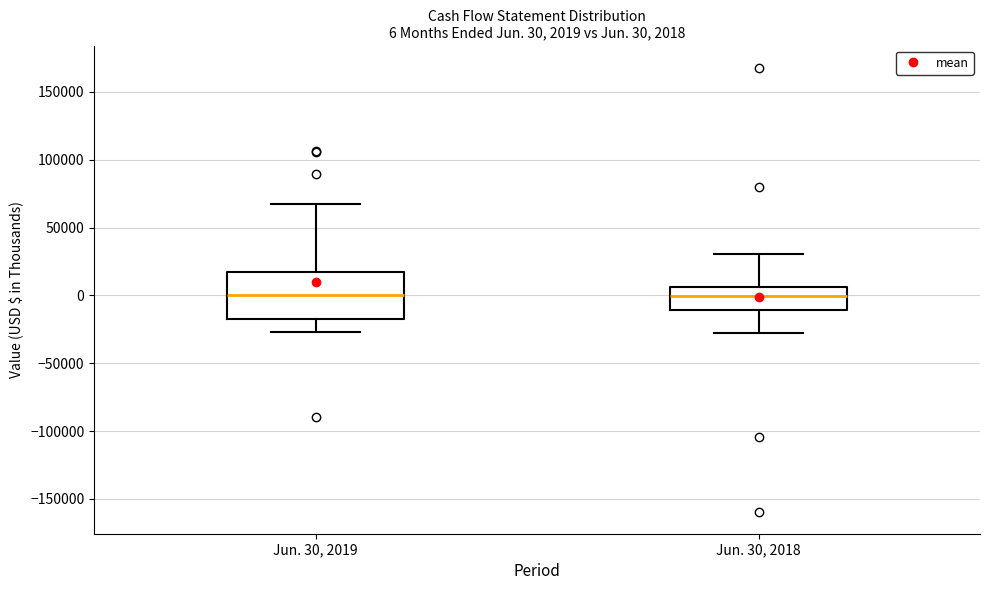

Comparing the boxes themselves (not the whiskers), which one is the tallest?

Jun. 30, 2019